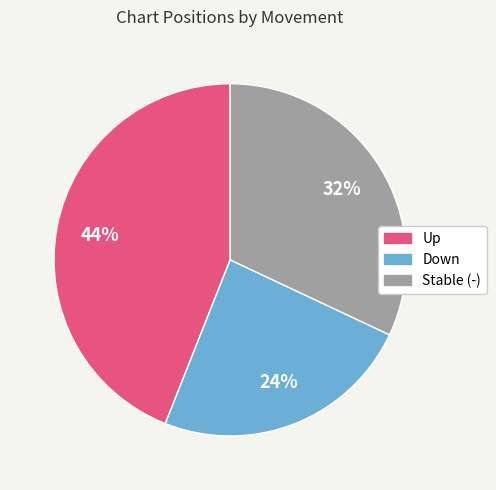

To the nearest percent, what is the difference between the largest and smallest slice percentages?

20%